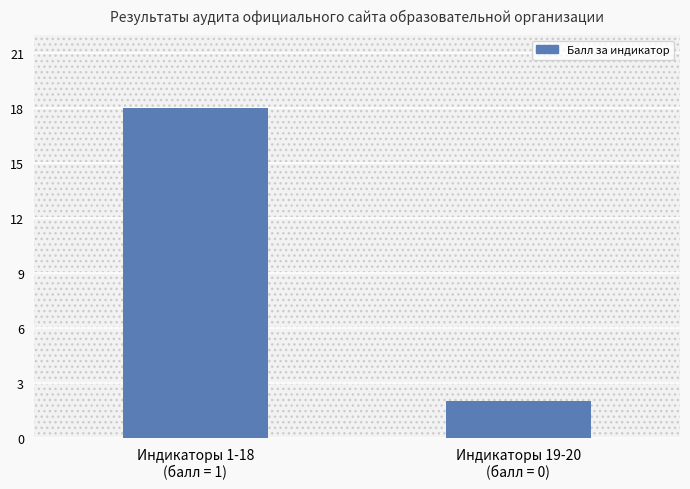

What is the average value?

10